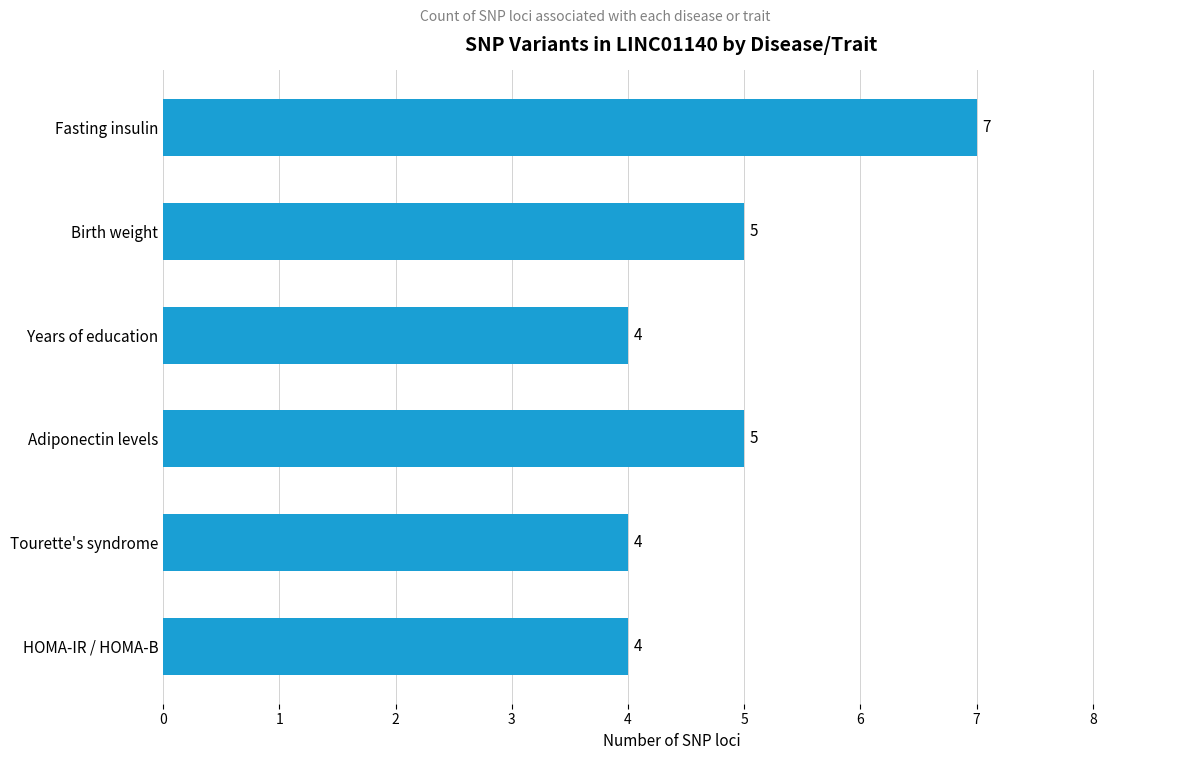

Reading top to bottom, transcribe all the data shown in this chart.

Fasting insulin=7	Birth weight=5	Years of education=4	Adiponectin levels=5	Tourette's syndrome=4	HOMA-IR / HOMA-B=4